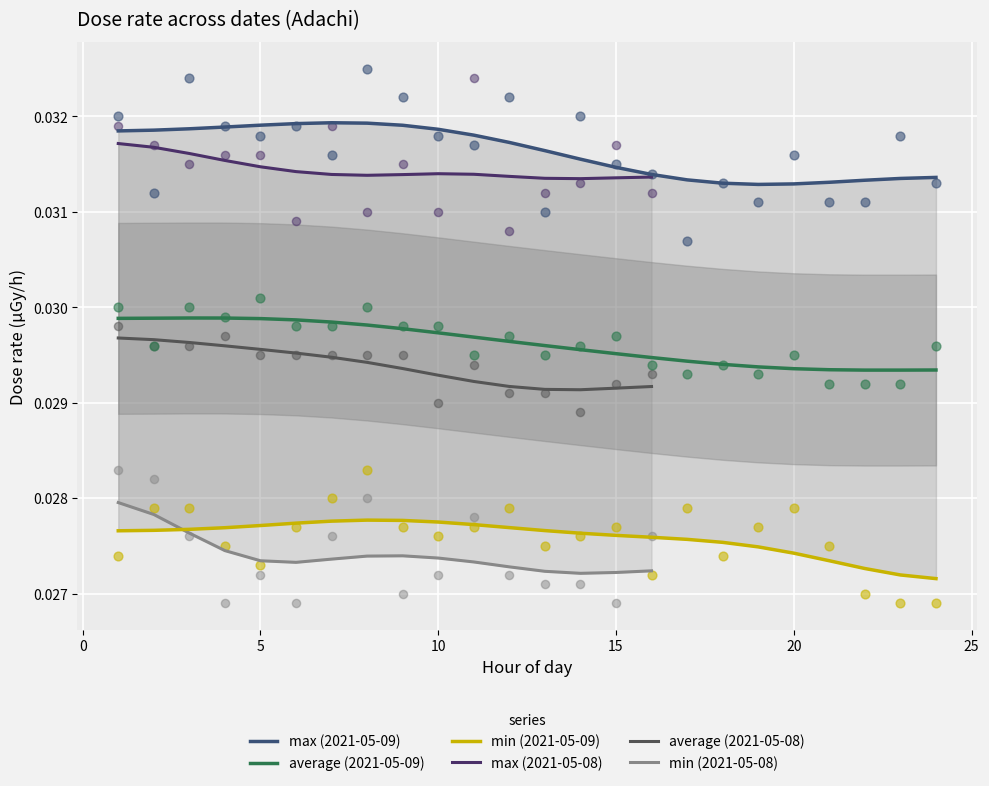

What is the total value across all series at 2021-05-08?

0.1